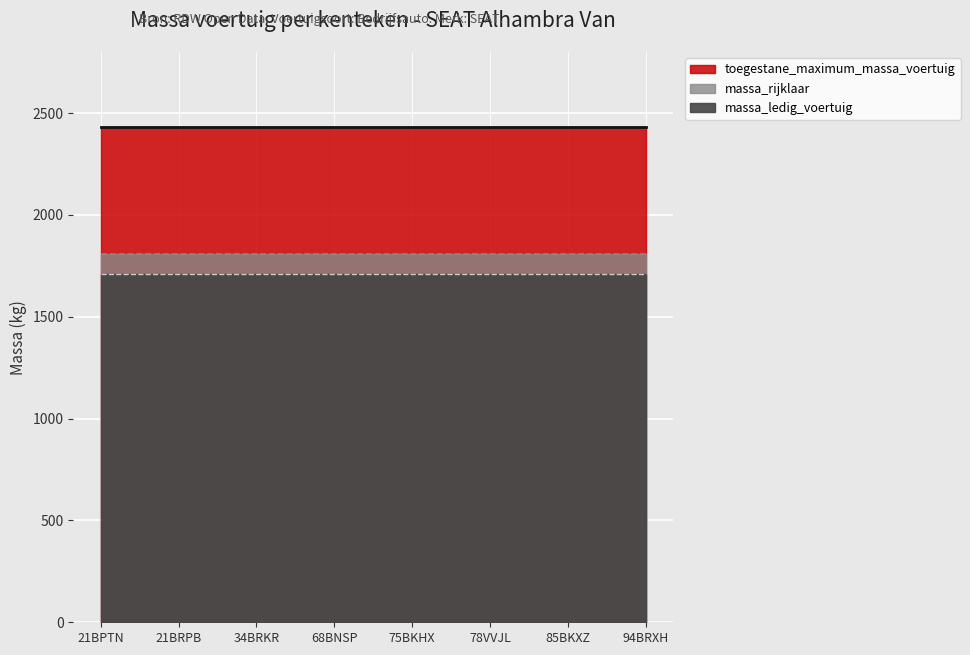

Reading right to left, list all the values displayed in this chart.

massa_ledig_voertuig: 1710	1710	1710	1710	1710	1710	1710	1710
massa_rijklaar: 1810	1810	1810	1810	1810	1810	1810	1810
toegestane_maximum_massa_voertuig: 2430	2430	2430	2430	2430	2430	2430	2430